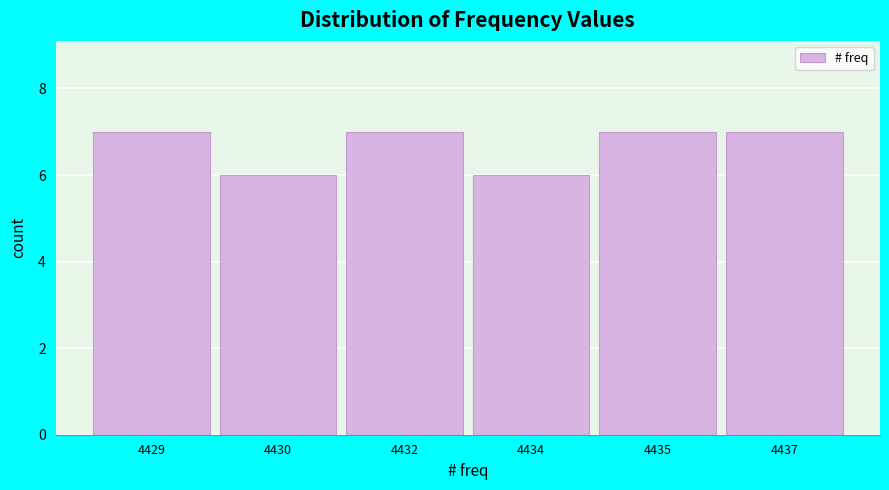

Reading right to left, what are all the values shown in this chart?

4437=7	4435=7	4434=6	4432=7	4430=6	4429=7